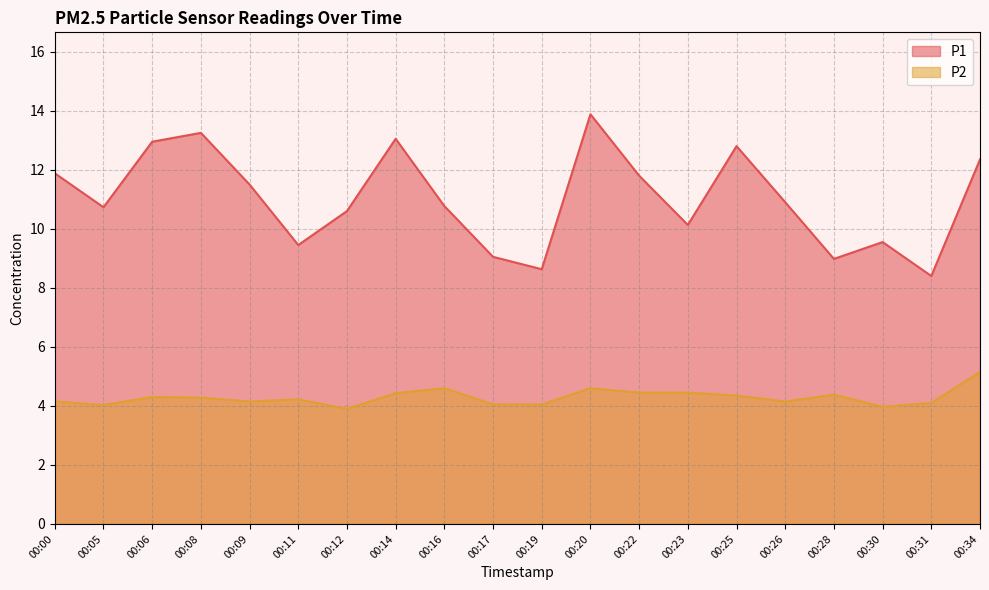

True or false: P2 has a value of 4.0 at 00:17.

True